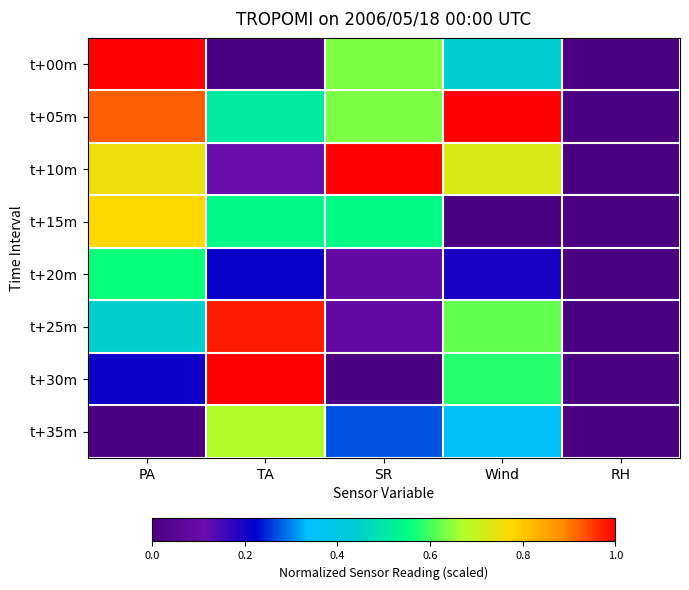

Reading right to left, what are all the values shown in this chart?

t+00m: RH=0.0	Wind=0.4	SR=0.6	TA=0.0	PA=1.0
t+05m: RH=0.0	Wind=1.0	SR=0.6	TA=0.5	PA=0.9
t+10m: RH=0.0	Wind=0.7	SR=1.0	TA=0.1	PA=0.8
t+15m: RH=0.0	Wind=0.0	SR=0.5	TA=0.5	PA=0.8
t+20m: RH=0.0	Wind=0.2	SR=0.1	TA=0.2	PA=0.6
t+25m: RH=0.0	Wind=0.6	SR=0.1	TA=1.0	PA=0.4
t+30m: RH=0.0	Wind=0.6	SR=0.0	TA=1.0	PA=0.2
t+35m: RH=0.0	Wind=0.4	SR=0.3	TA=0.7	PA=0.0